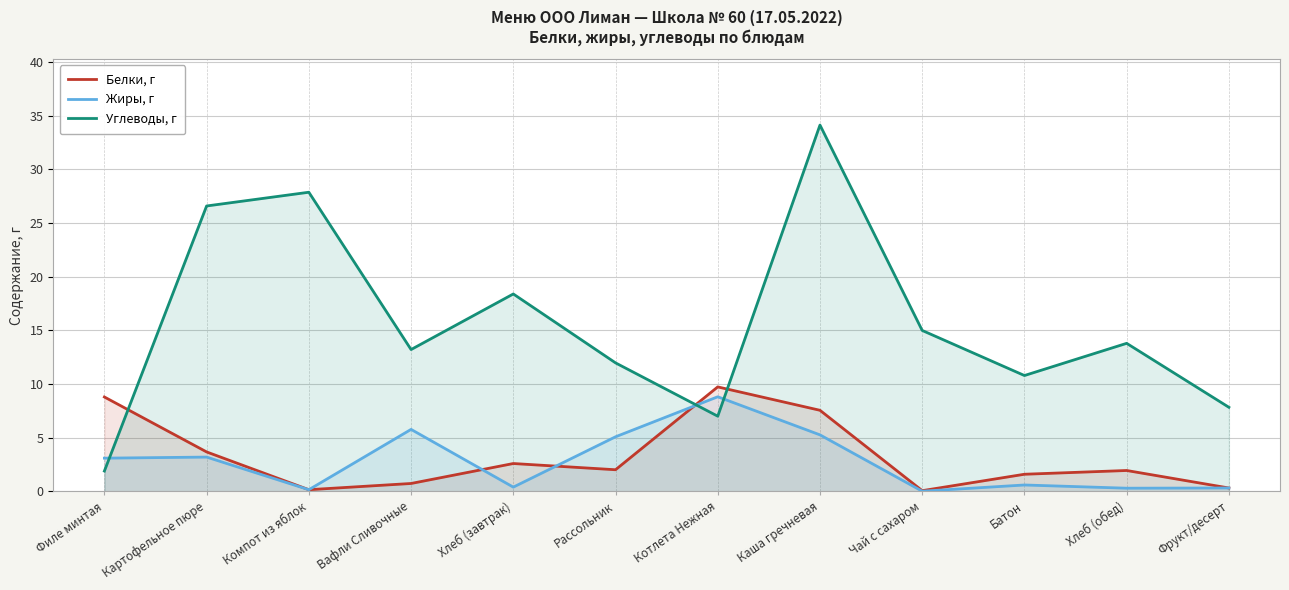

How many series are shown in this chart?

3